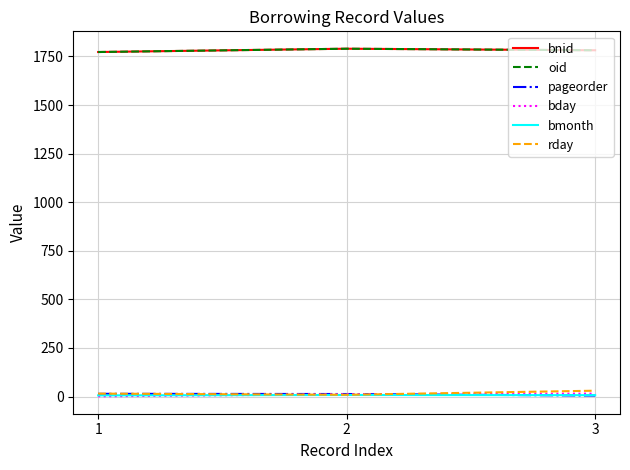

What is the lowest value of the bday series?

1